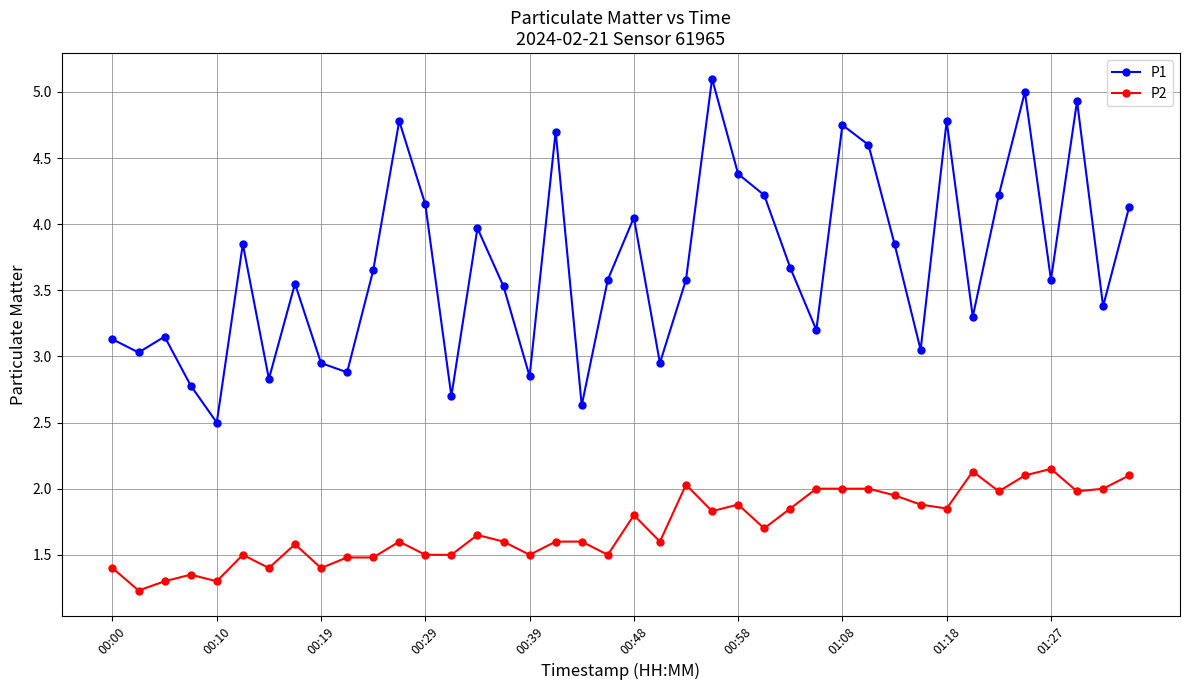

True or false: P2 has more than 0 interior local peaks.

True